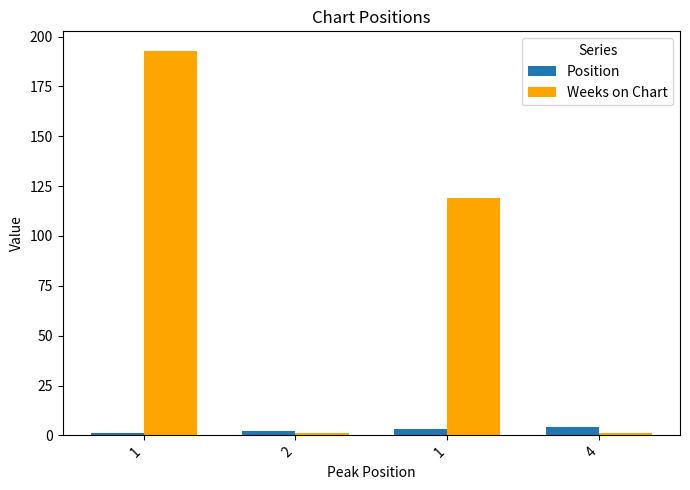

What are all the series names shown in the legend?

Position, Weeks on Chart